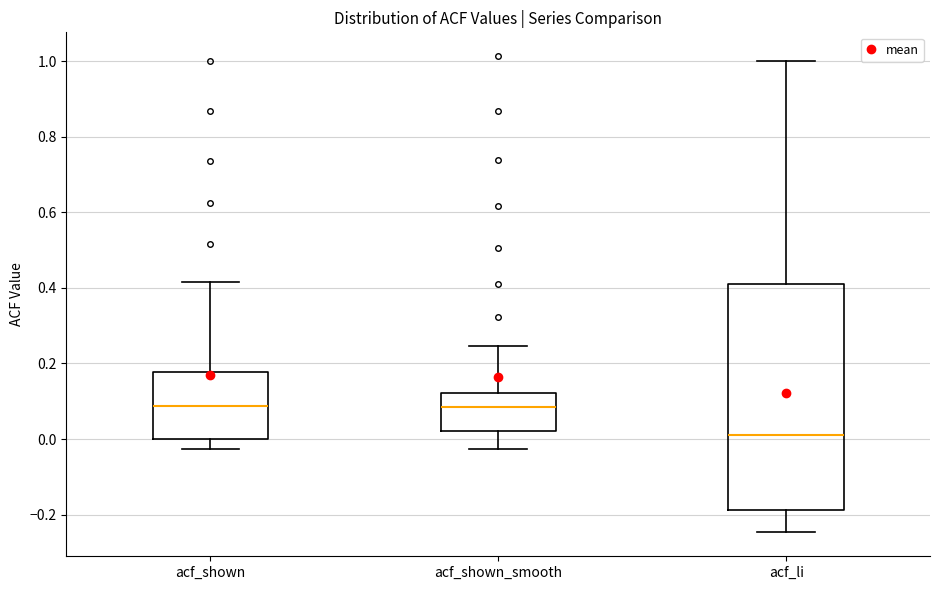

Reading left to right, read every box against the y-axis: the position of its median line, the range the box covers, and the ends of its whiskers. The values are not printed on the chart, so give them approximately, as read against the axis.

acf_shown: median 0.08, box 0.00 to 0.18, whiskers -0.02 to 0.42
acf_shown_smooth: median 0.08, box 0.02 to 0.12, whiskers -0.02 to 0.24
acf_li: median 0.02, box -0.18 to 0.40, whiskers -0.24 to 1.00